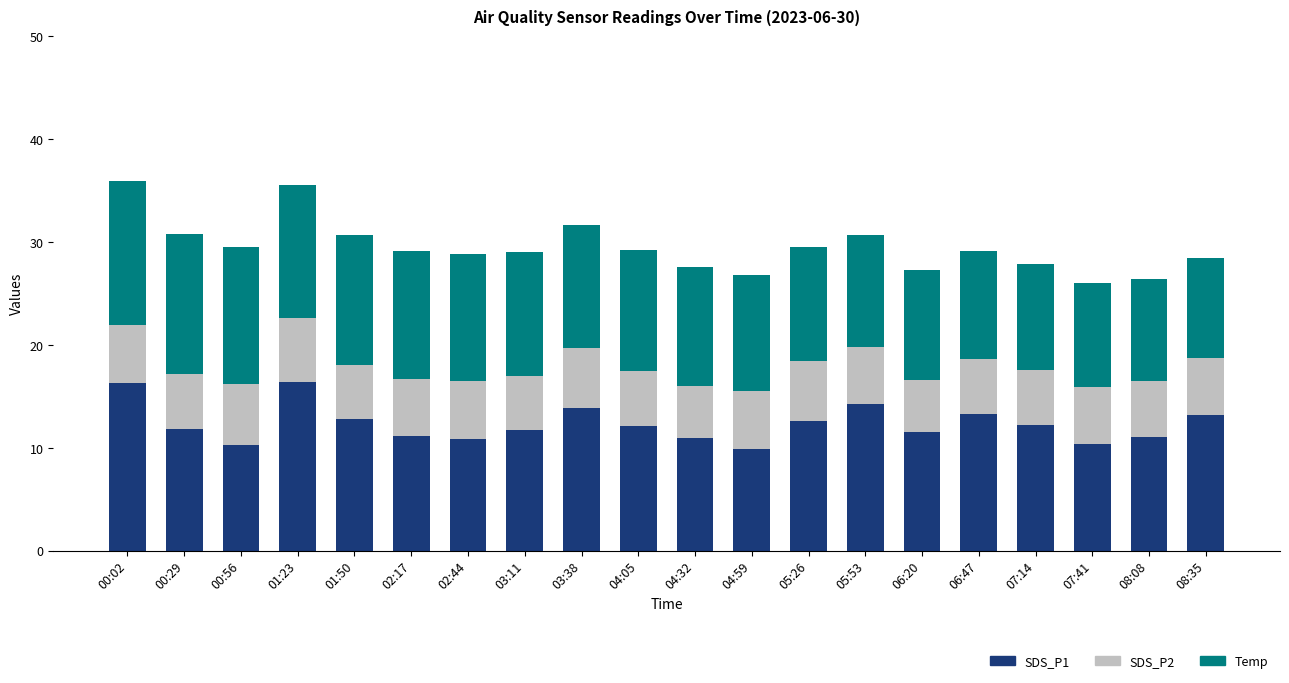

What is the total value across all series at 03:11?

29.0